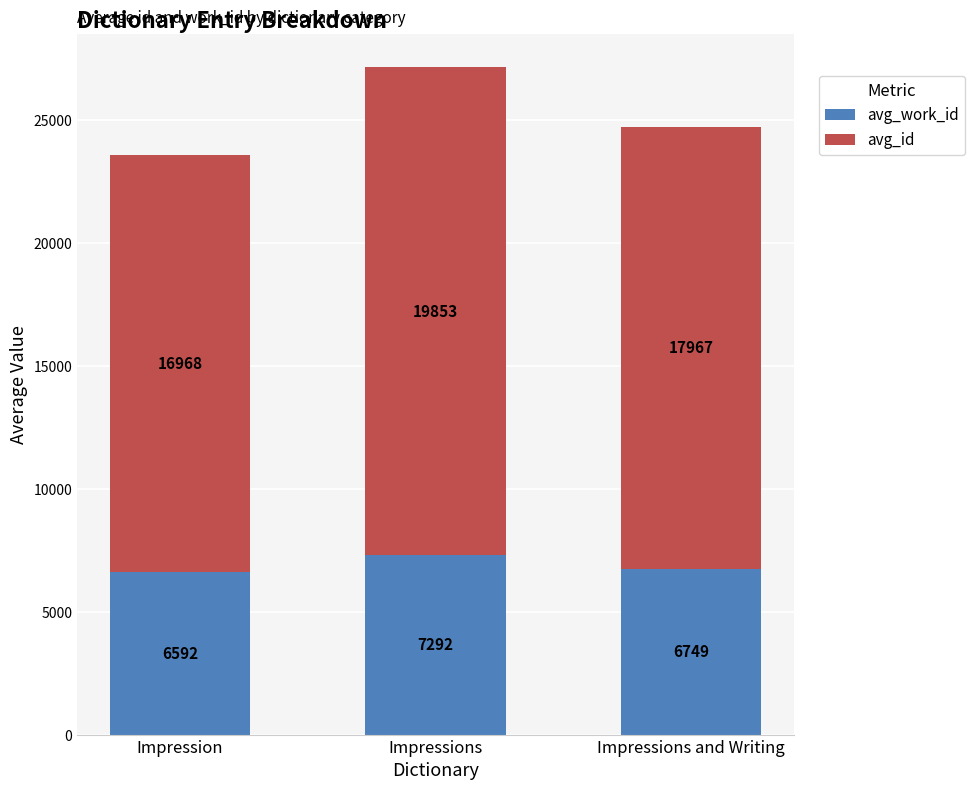

How many data points does each series have?

3